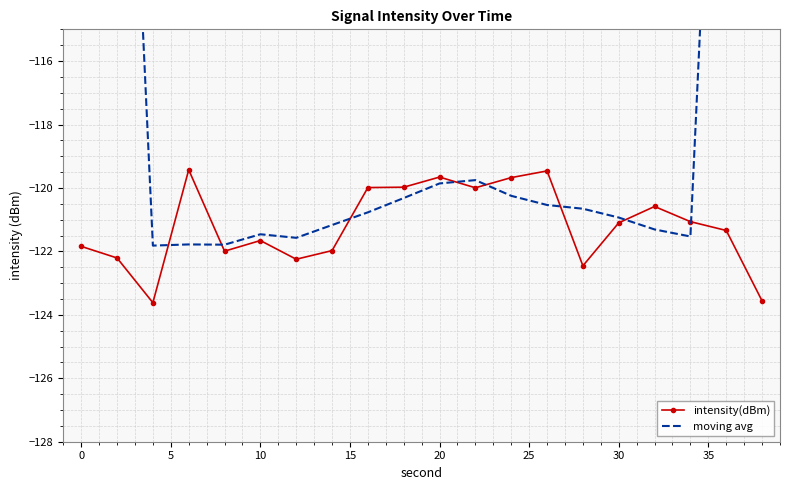

What is the maximum value for intensity(dBm)?

-119.4